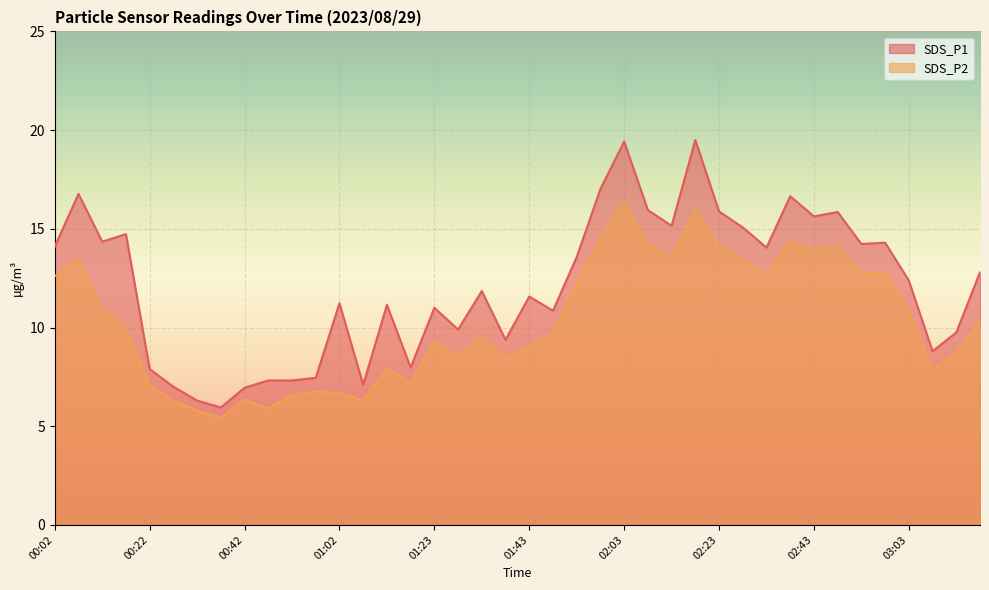

Reading left to right, transcribe all the data shown in this chart.

SDS_P1: 00:02=14.1	00:07=16.8	00:12=14.3	00:17=14.7	00:22=7.9	00:27=7.0	00:32=6.3	00:37=6.0	00:42=7.0	00:47=7.3	00:52=7.3	00:57=7.5	01:02=11.2	01:07=7.1	01:12=11.2	01:17=8.0	01:23=11.0	01:28=9.9	01:33=11.8	01:38=9.4	01:43=11.6	01:48=10.8	01:53=13.6	01:58=17.0	02:03=19.4	02:08=15.9	02:13=15.2	02:18=19.5	02:23=15.9	02:28=15.1	02:33=14.1	02:38=16.6	02:43=15.6	02:48=15.8	02:53=14.2	02:58=14.3	03:03=12.4	03:08=8.8	03:13=9.8	03:18=12.8
SDS_P2: 00:02=12.6	00:07=13.4	00:12=10.9	00:17=9.9	00:22=7.1	00:27=6.3	00:32=5.8	00:37=5.4	00:42=6.3	00:47=5.9	00:52=6.6	00:57=6.8	01:02=6.7	01:07=6.3	01:12=8.0	01:17=7.2	01:23=9.3	01:28=8.5	01:33=9.5	01:38=8.5	01:43=9.1	01:48=9.8	01:53=12.2	01:58=14.6	02:03=16.3	02:08=14.2	02:13=13.6	02:18=15.9	02:23=14.2	02:28=13.4	02:33=12.7	02:38=14.3	02:43=14.0	02:48=14.2	02:53=12.7	02:58=12.8	03:03=10.9	03:08=7.8	03:13=8.8	03:18=10.2